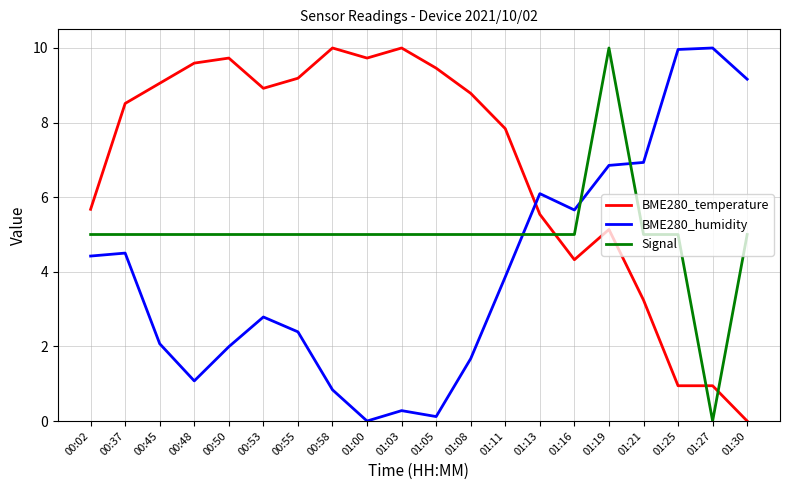

Where is the first local minimum for BME280_humidity?

00:48